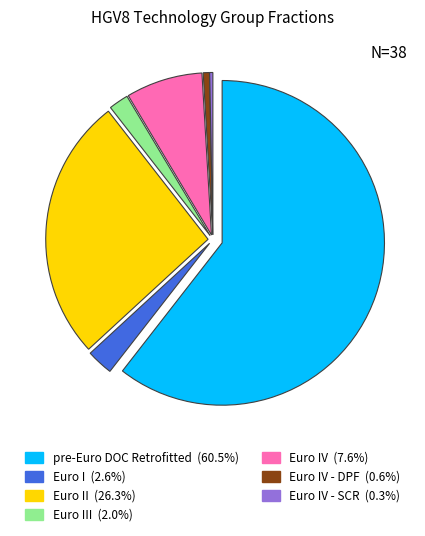

Is there a majority slice in this chart?

Yes